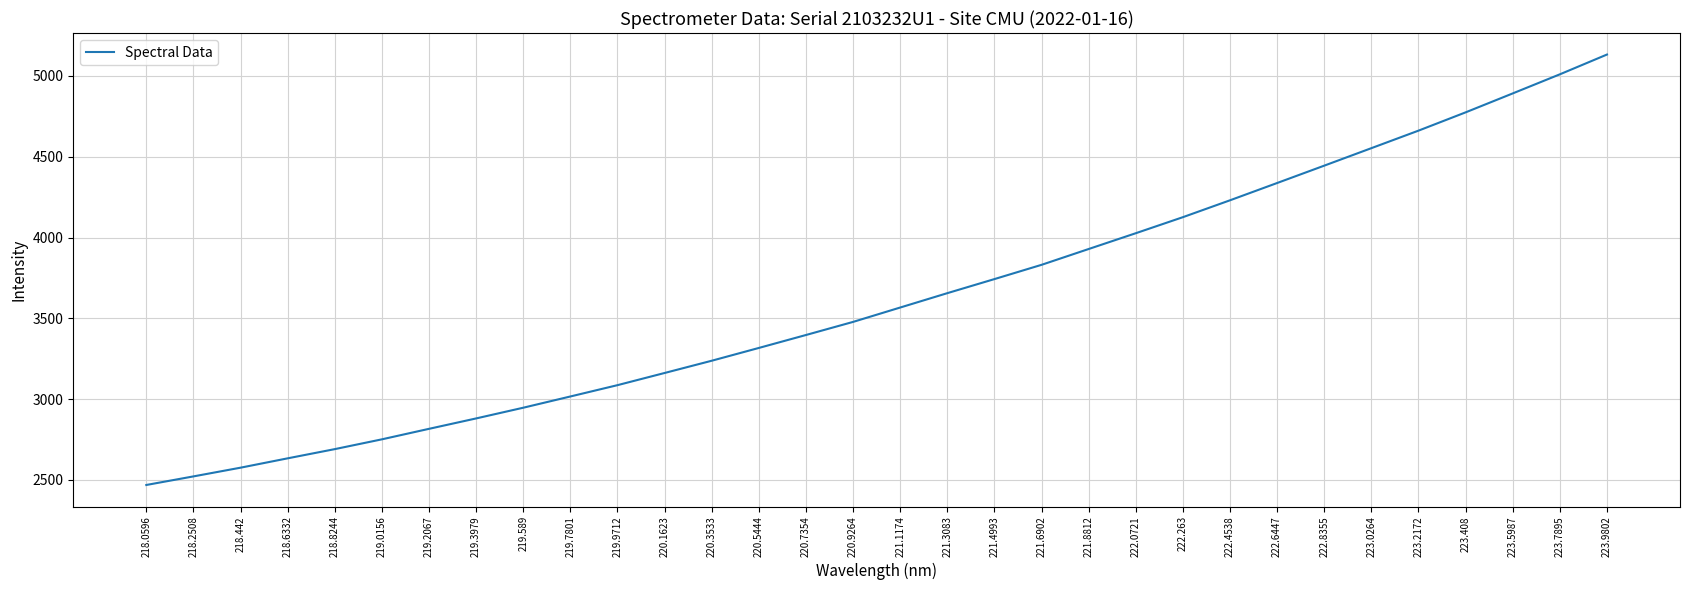

Between 221.4993 and 223.408, which is larger?

223.408